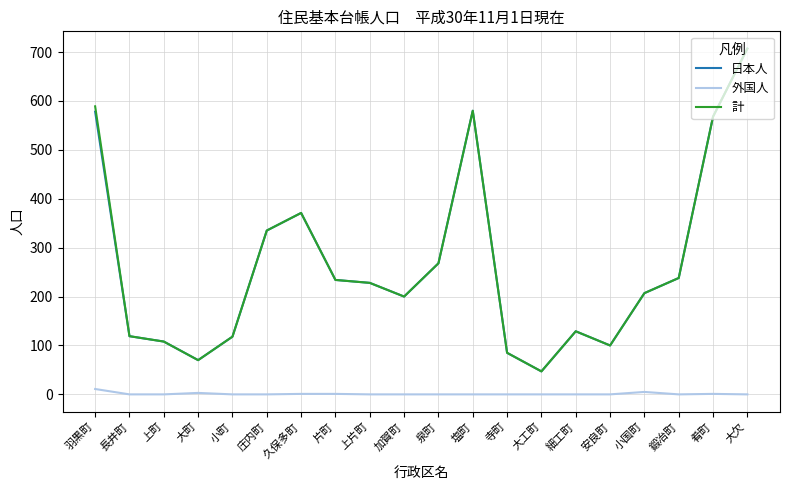

What is the sum of all 日本人 values?

5290